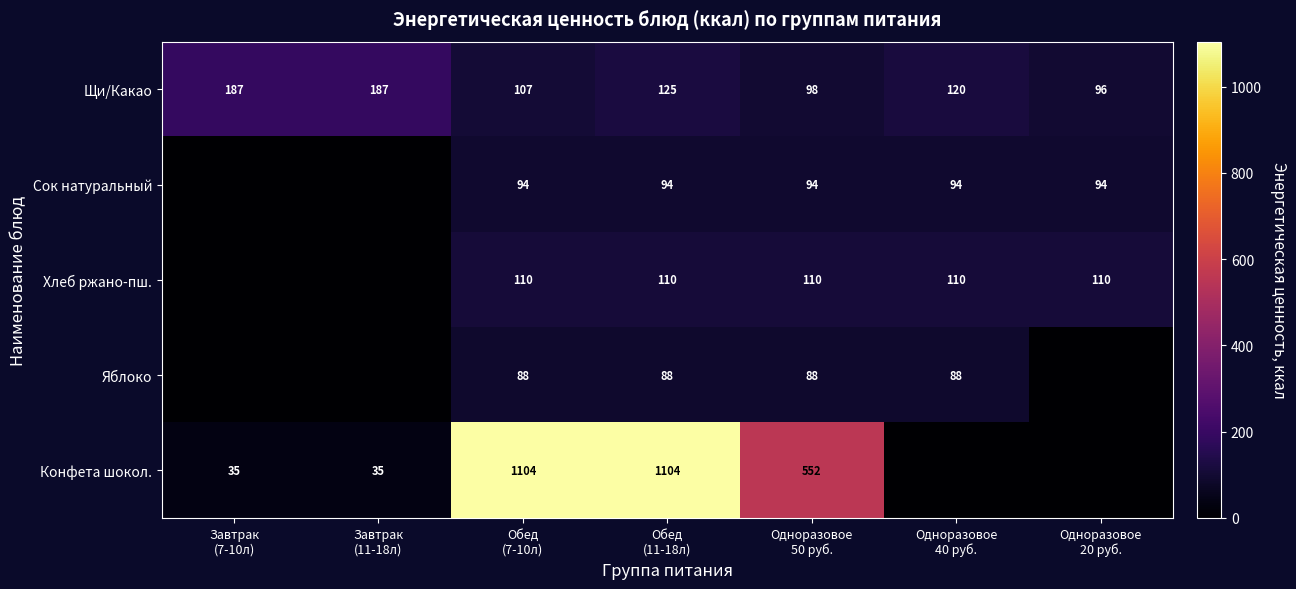

What is the lowest value of the Щи/Какао series?

96